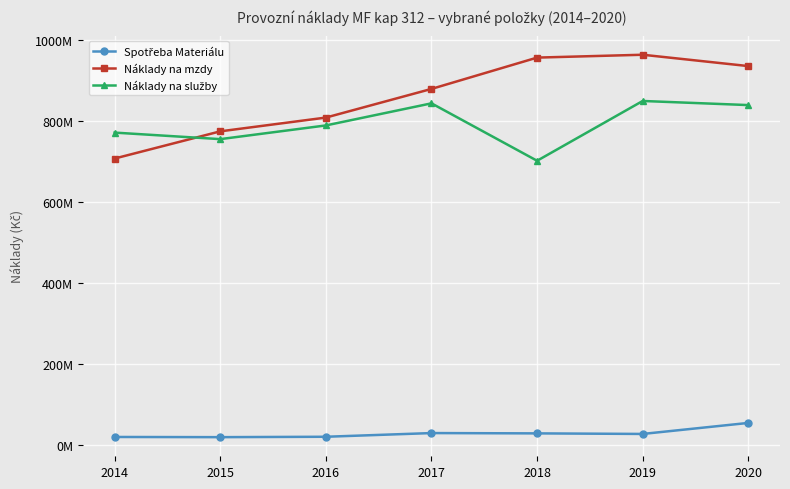

At how many categories does at least one series exceed 41010416?

7